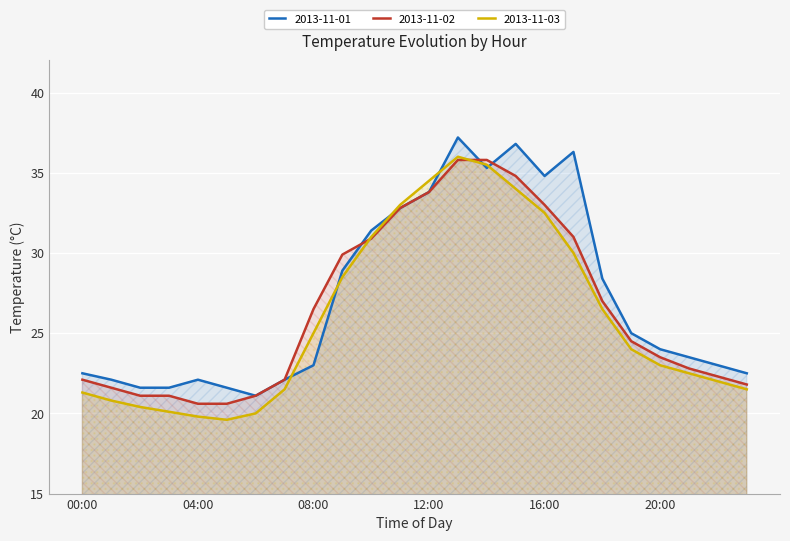

Where do 2013-11-02 and 2013-11-01 first cross each other?

09:00 and 10:00